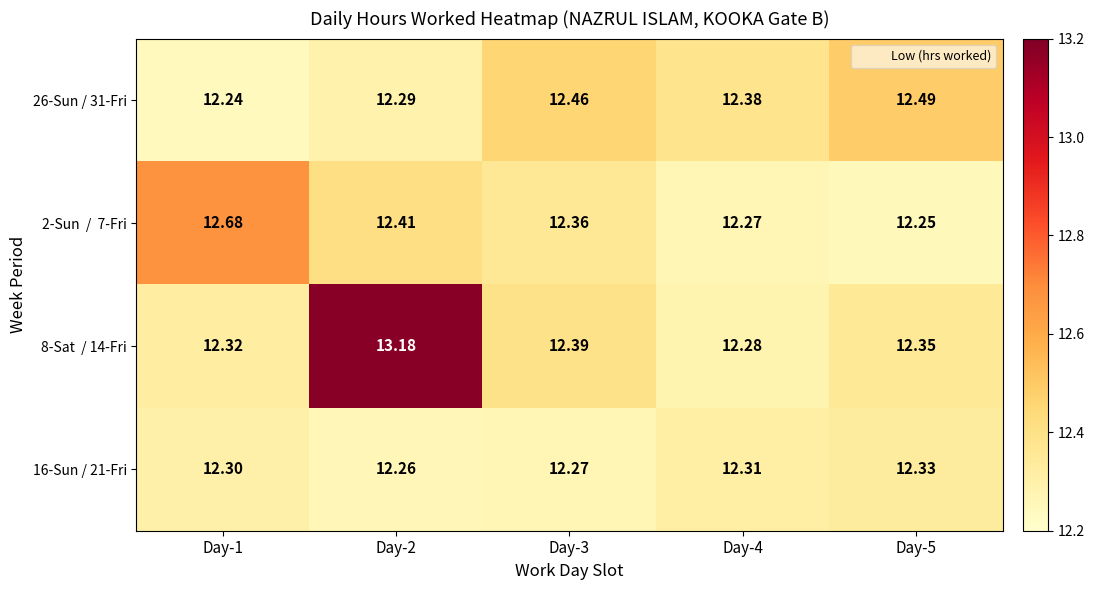

Is the value of 16-Sun / 21-Fri at Day-4 greater than the value of 26-Sun / 31-Fri at Day-3?

No